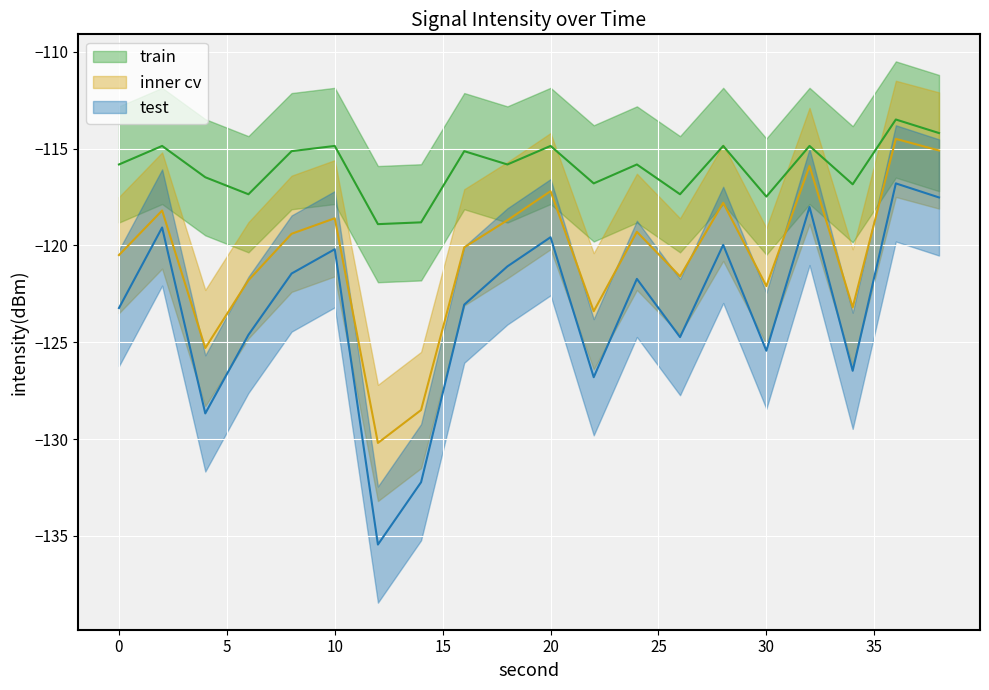

Rank the categories by min_intensity value from lowest to highest.

12, 14, 4, 22, 34, 30, 26, 6, 0, 16, 24, 8, 18, 10, 28, 20, 2, 32, 38, 36